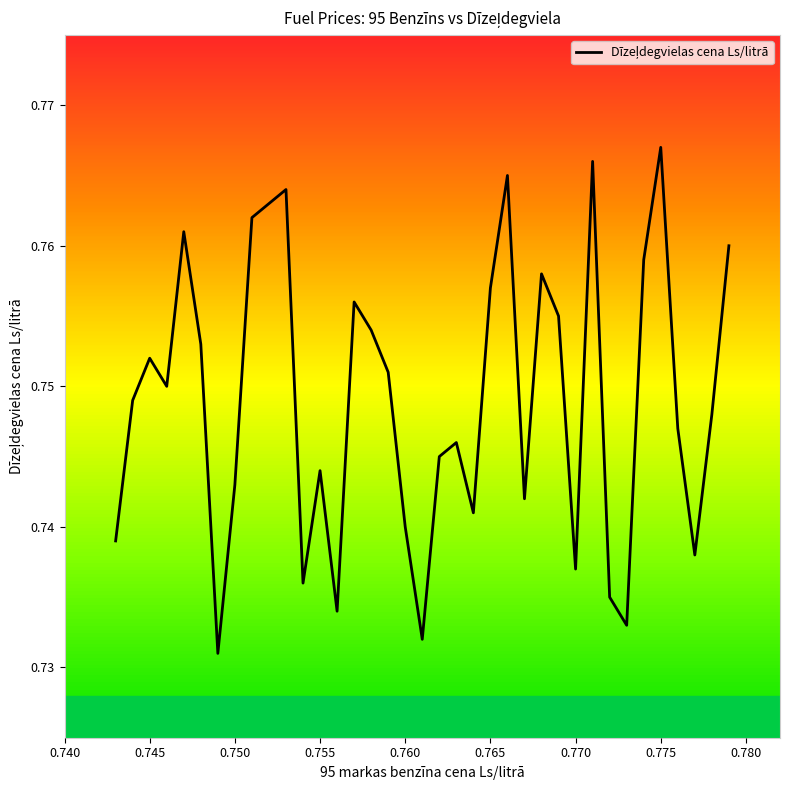

True or false: there are more than 0 points higher than both neighbors.

True